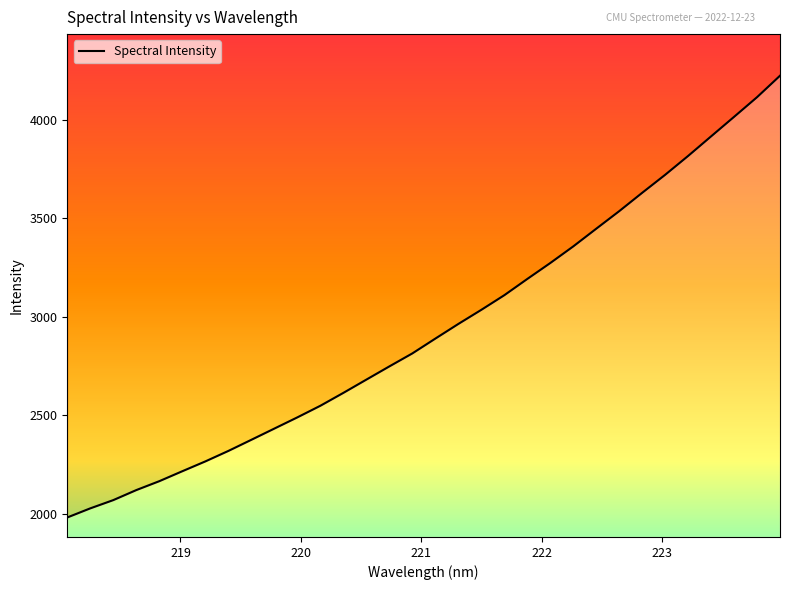

List the labels in order of value, largest first.

223.9802, 223.7895, 223.5987, 223.408, 223.2172, 223.0264, 222.8355, 222.6447, 222.4538, 222.263, 222.0721, 221.8812, 221.6902, 221.4993, 221.3083, 221.1174, 220.9264, 220.7354, 220.5444, 220.3533, 220.1623, 219.9712, 219.7801, 219.589, 219.3979, 219.2067, 219.0156, 218.8244, 218.6332, 218.442, 218.2508, 218.0596